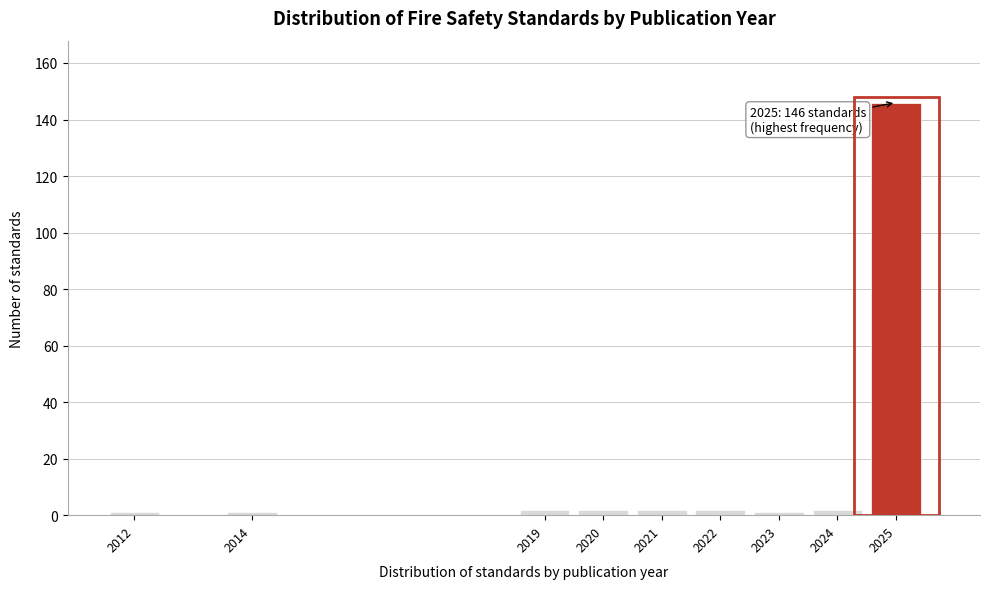

Reading right to left, extract all data points from this chart.

2025=146	2024=2	2023=1	2022=2	2021=2	2020=2	2019=2	2014=1	2012=1